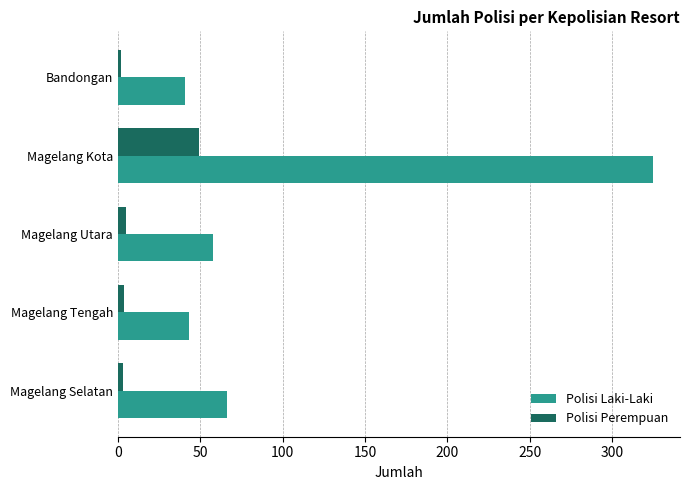

The value of Polisi Laki-Laki at Bandongan is 41. True or false?

True